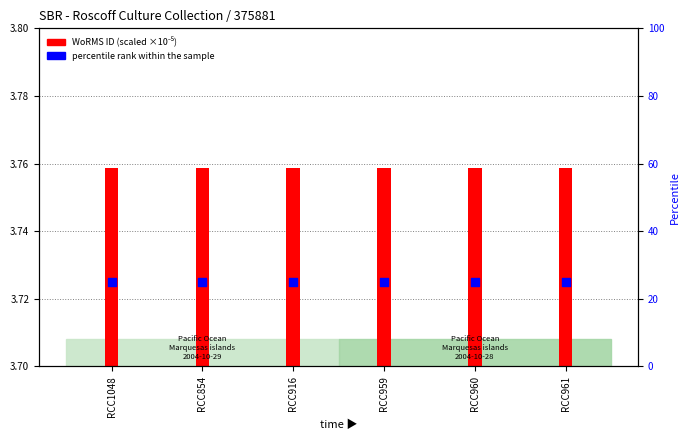

What are all the series names shown in the legend?

WoRMS ID (scaled), percentile rank within the sample